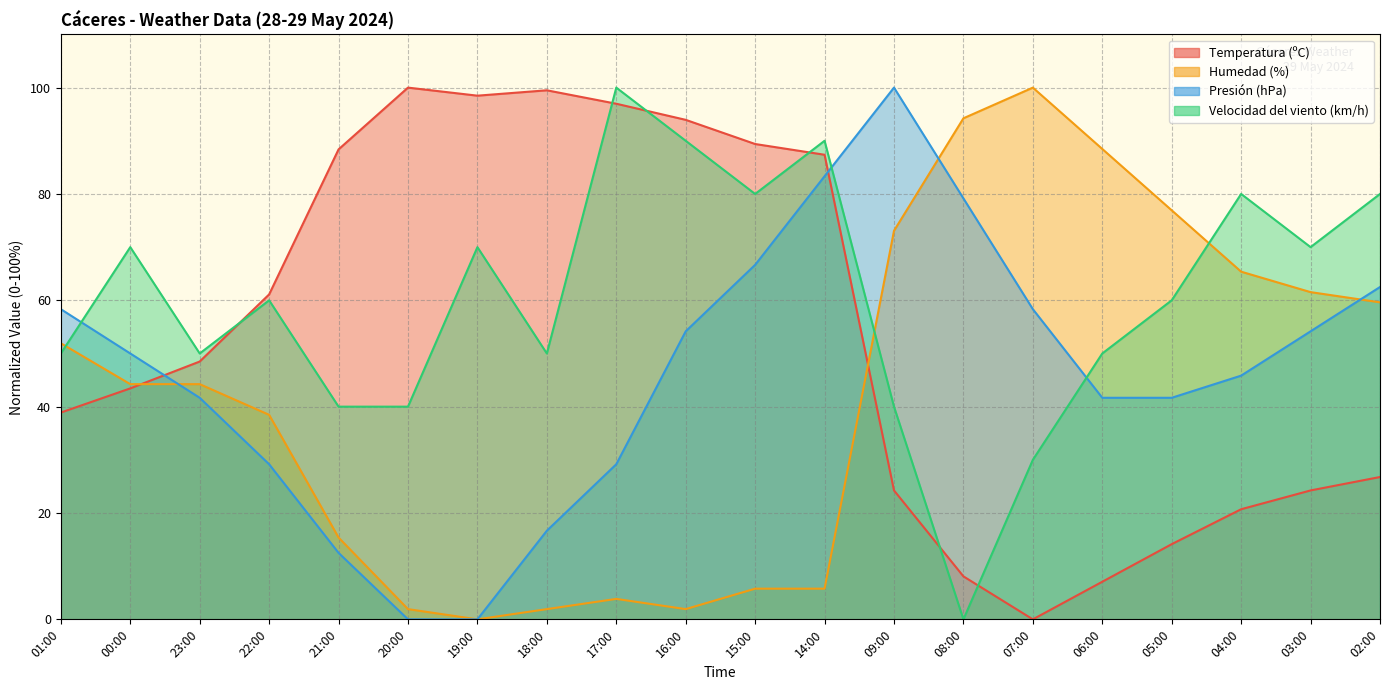

Is it true that Velocidad del viento (km/h) equals 98.7 at 03:00?

False